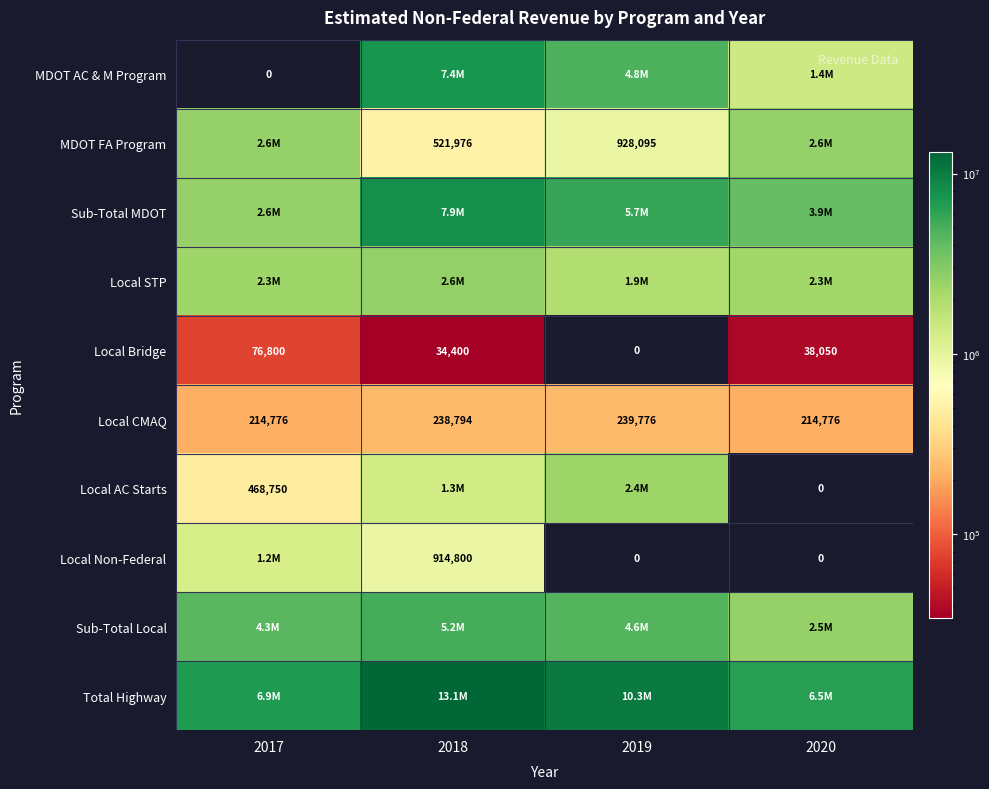

At which label does Local Bridge first exceed 38050?

2017